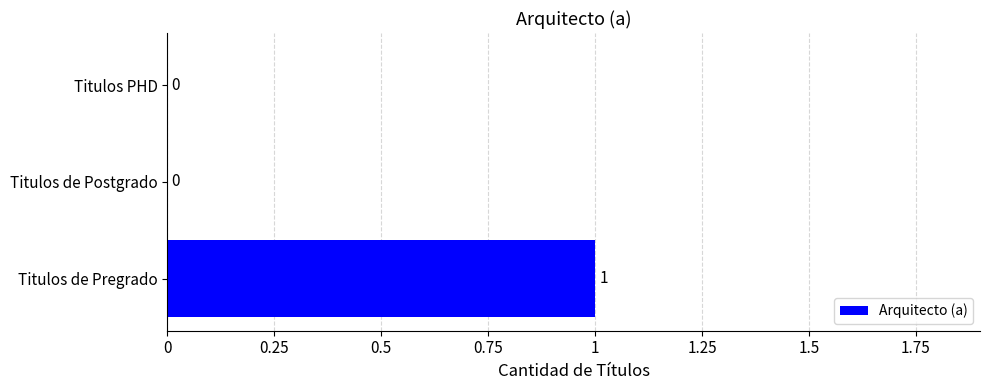

How many values are between 0 and 1?

3